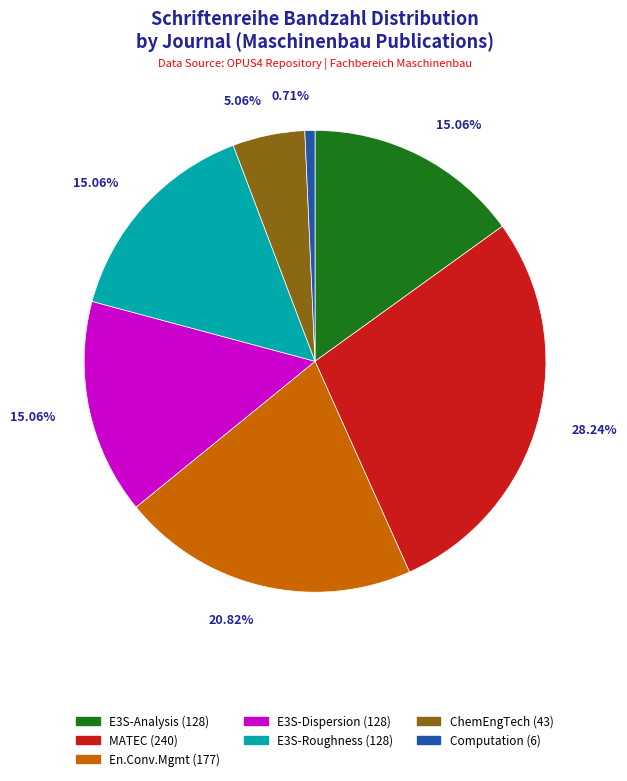

What is the ratio of the value at E3S-Analysis (128) to the value at E3S-Dispersion (128)?

1.0